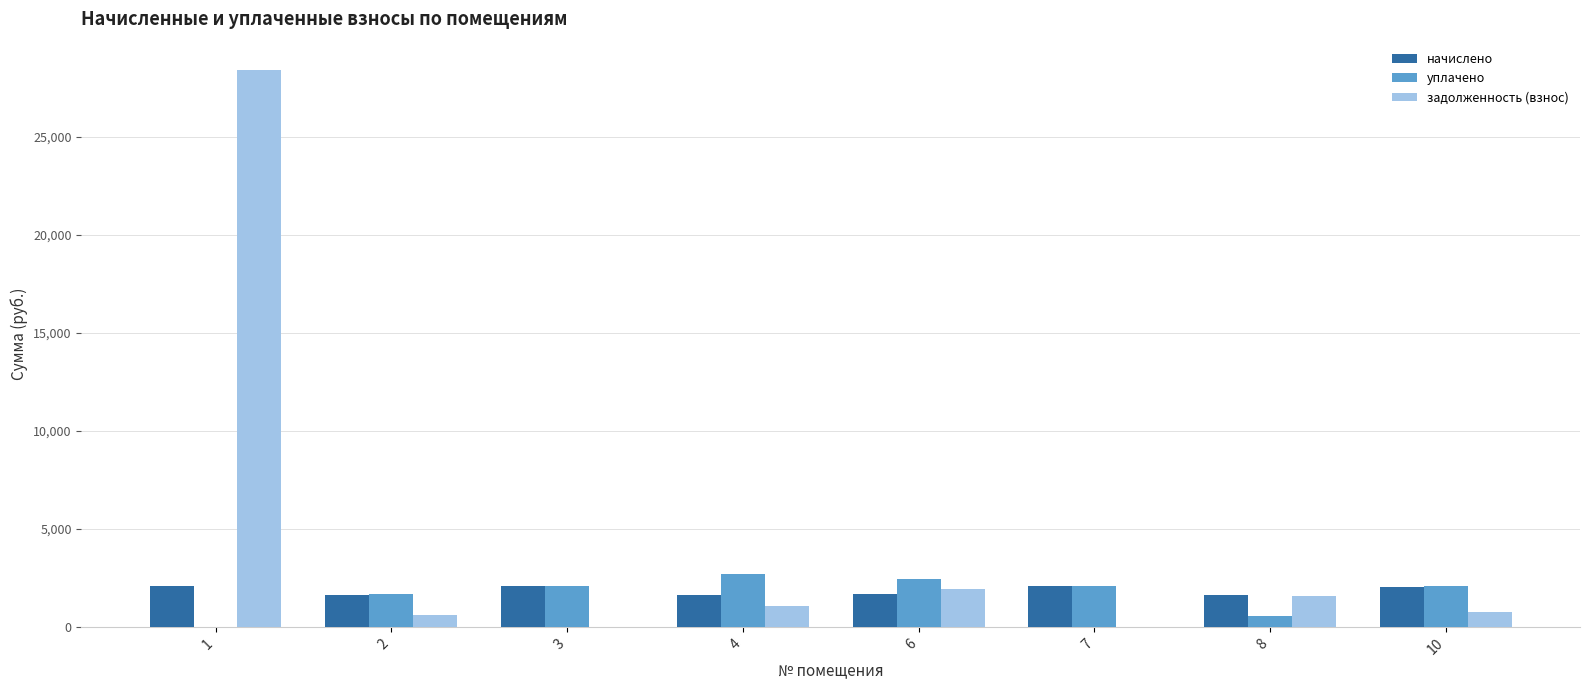

What value does the задолженность (взнос) series have at 4?

1085.1